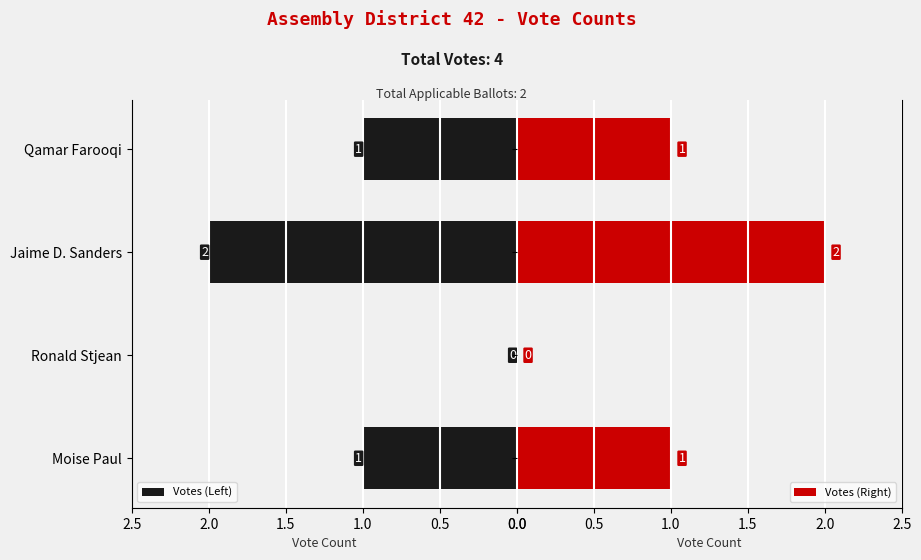

Reading right to left, transcribe all the data shown in this chart.

Votes (Left): 1	2	0	1
Votes (Right): 1	2	0	1